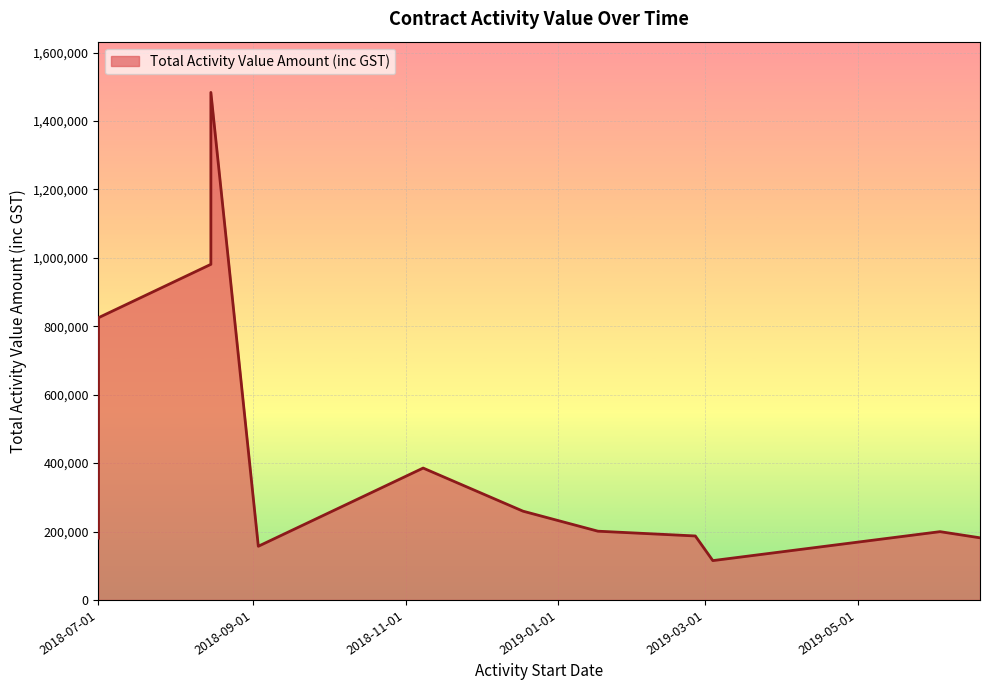

List the labels in order of value, largest first.

2018-08-15, 2018-08-15, 2018-07-01, 2018-07-01, 2018-11-08, 2018-12-18, 2019-01-17, 2019-06-03, 2019-02-25, 2019-06-19, 2018-07-01, 2018-09-03, 2019-03-04